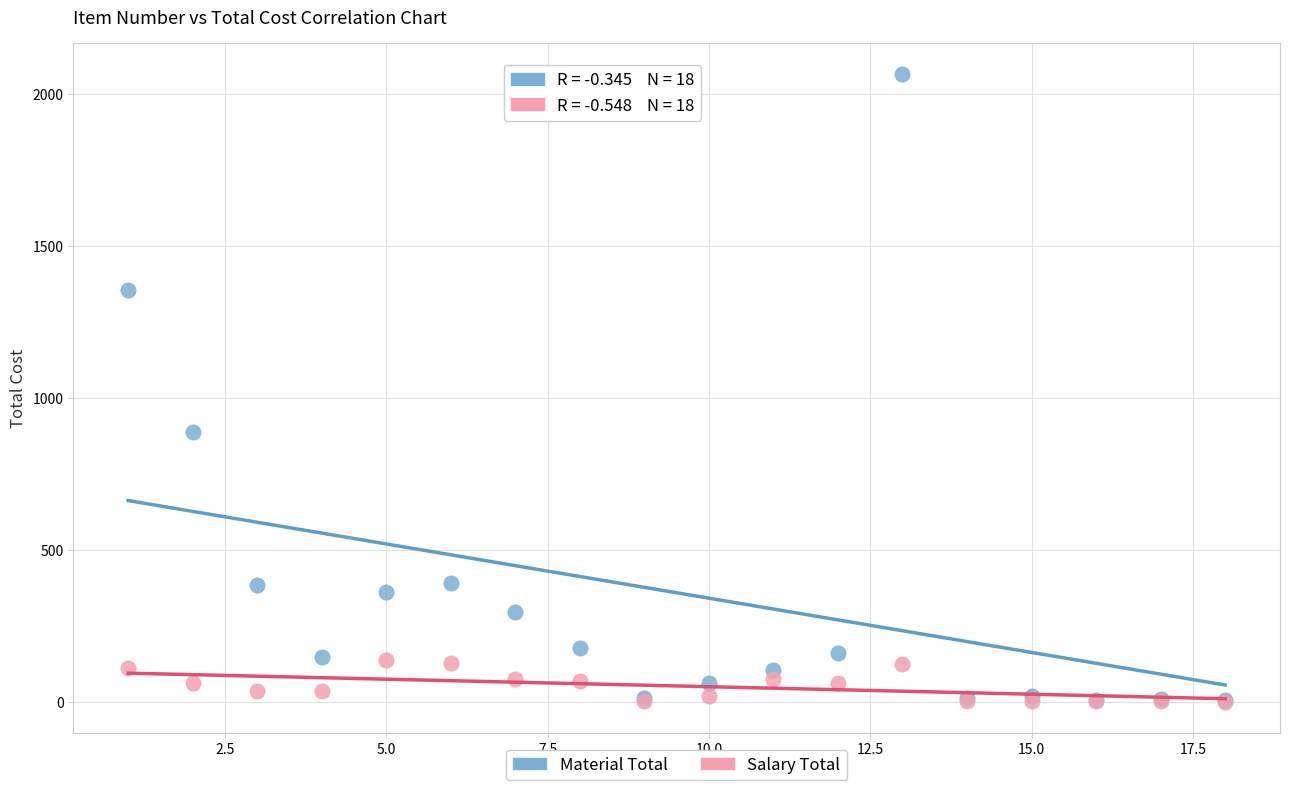

Which series has the widest spread of Y values?

Material Total